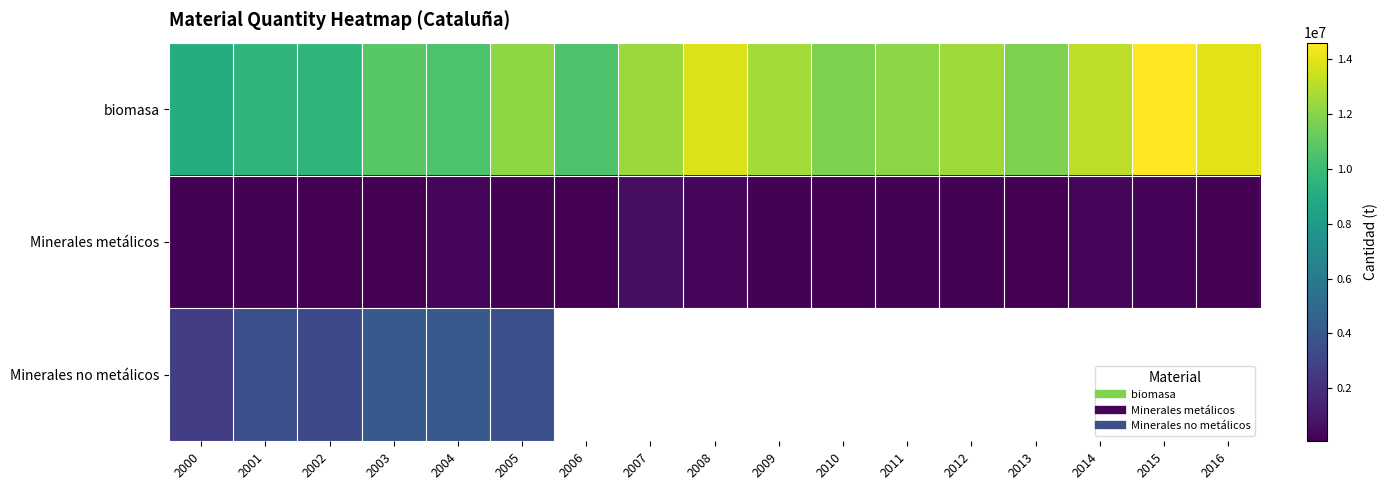

What is the highest value of the Minerales metálicos series?

631476.0